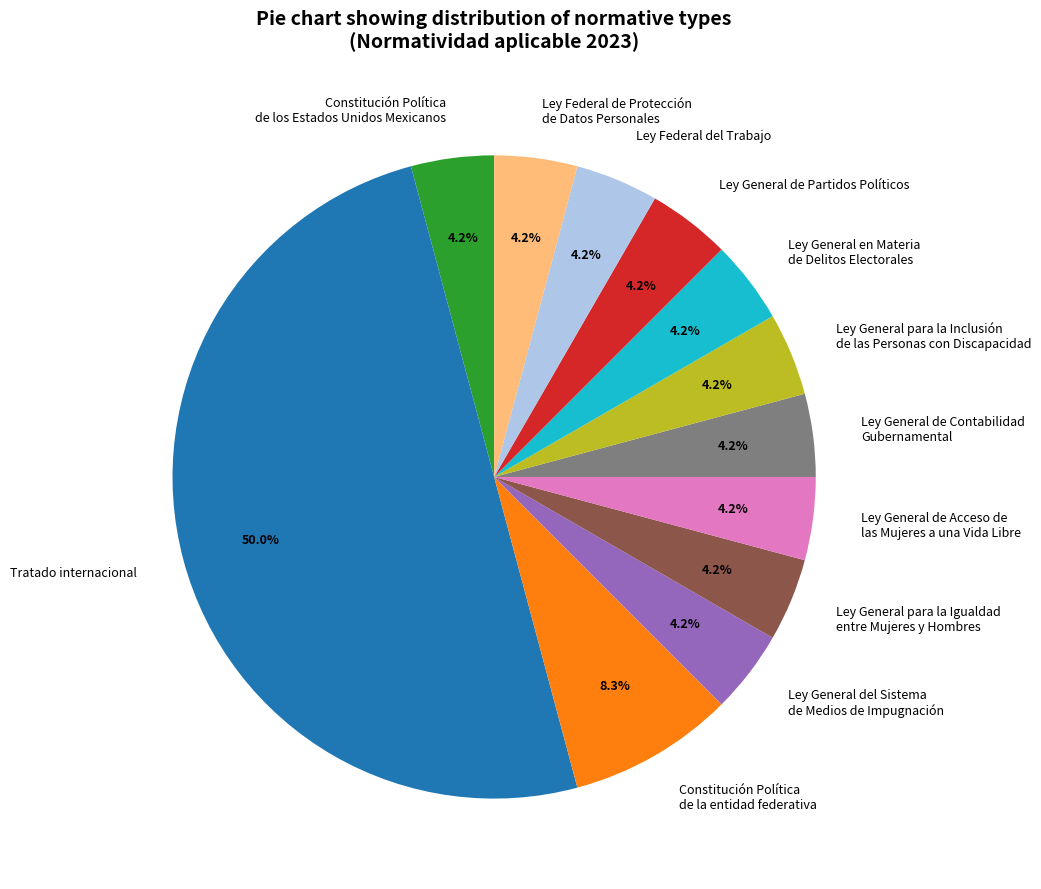

Which slice is the largest?

Tratado internacional